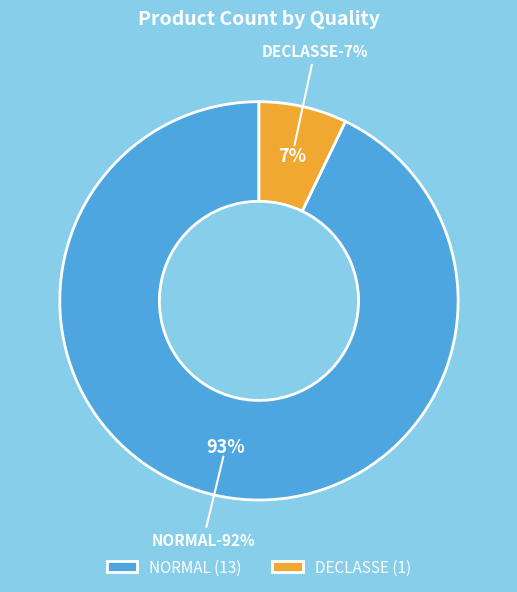

Which slice is the smallest?

DECLASSE